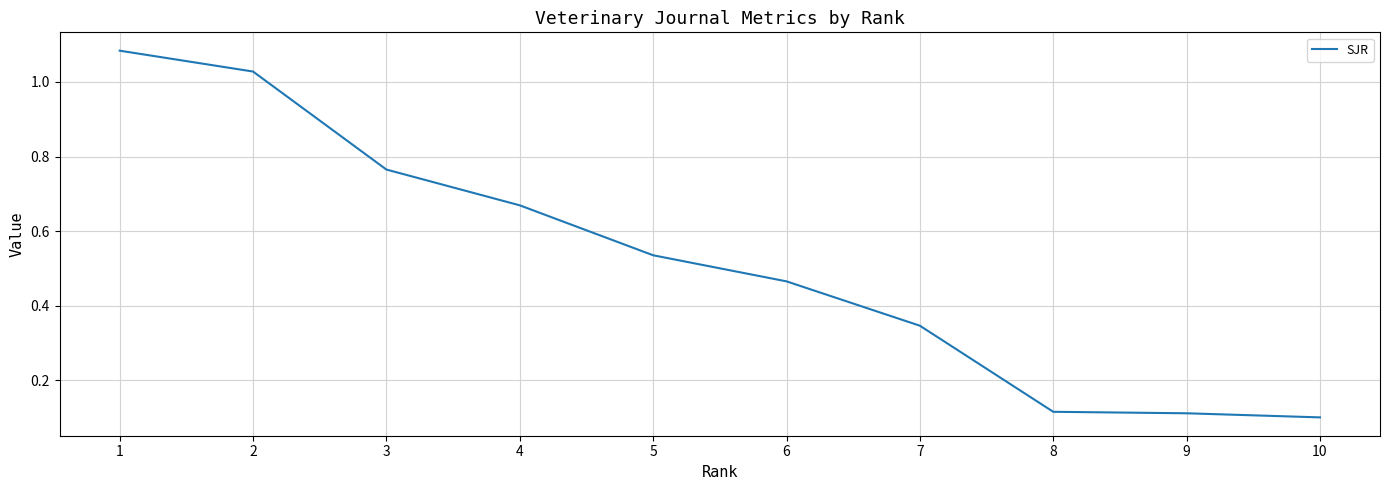

Is it true that the value at 8 is 0.1?

True